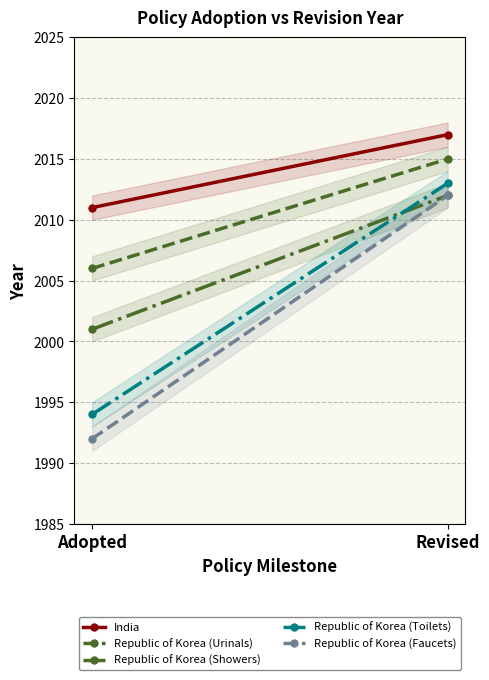

What is the greatest value displayed?

2017